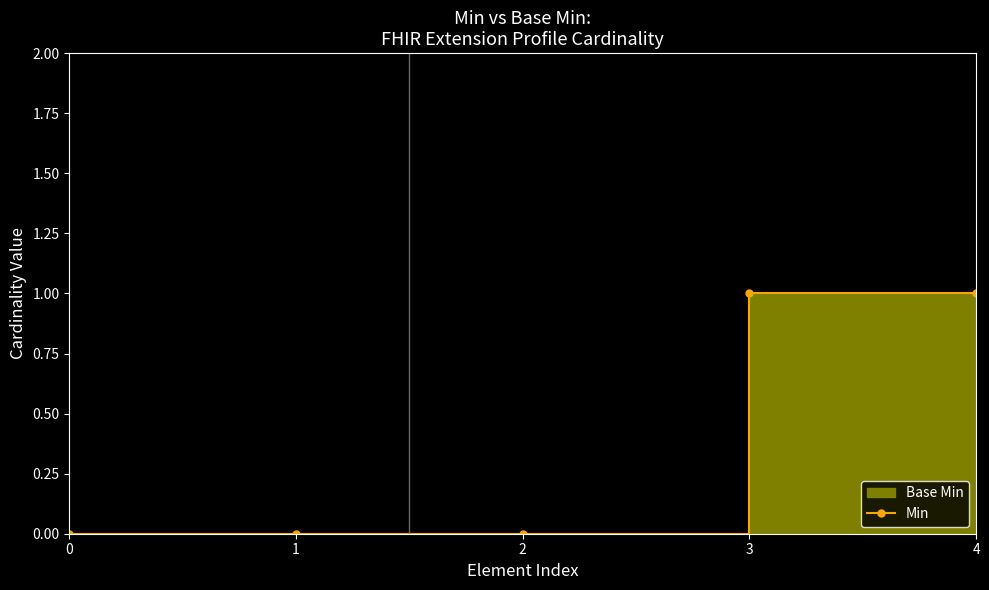

Reading left to right, what are all the values shown in this chart?

0	0	0	1	1